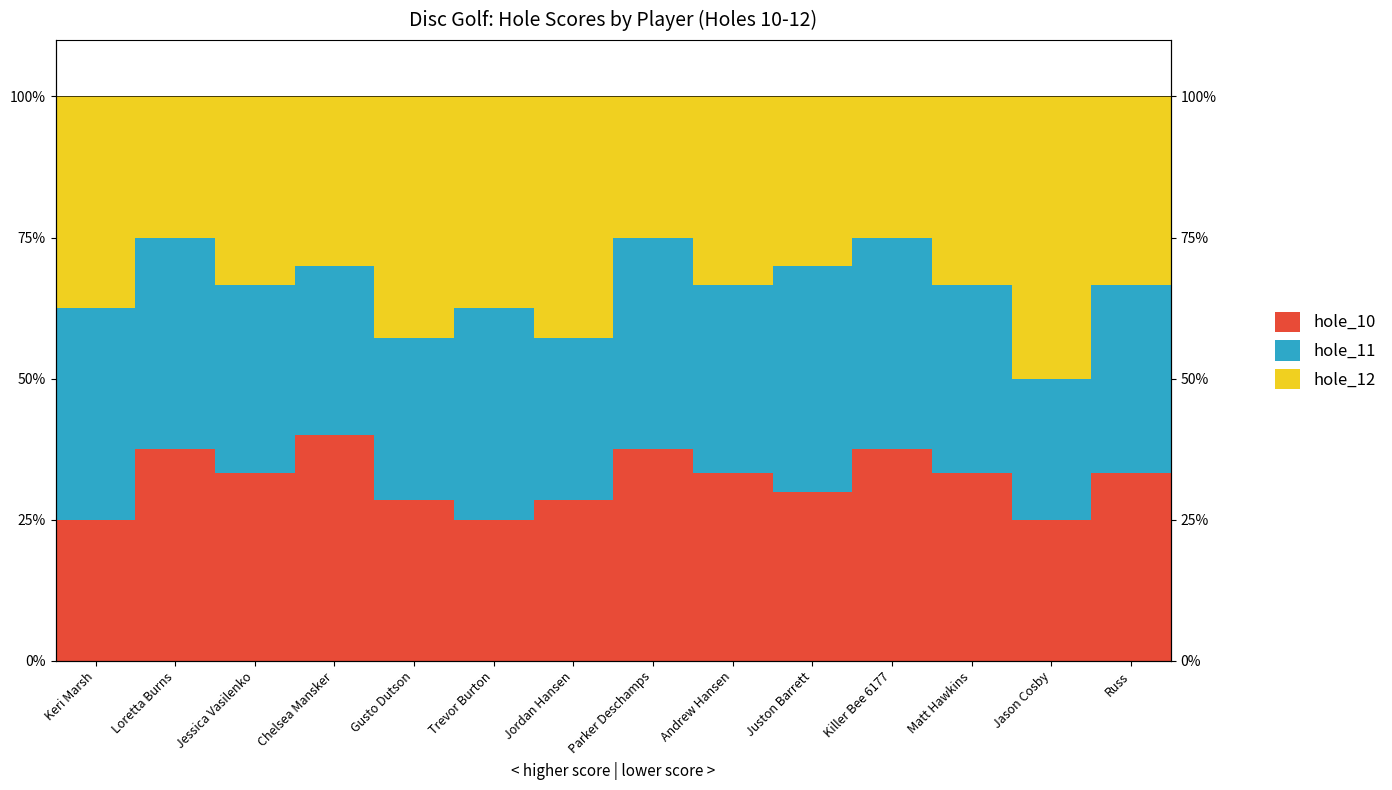

Are the bars horizontal?

No